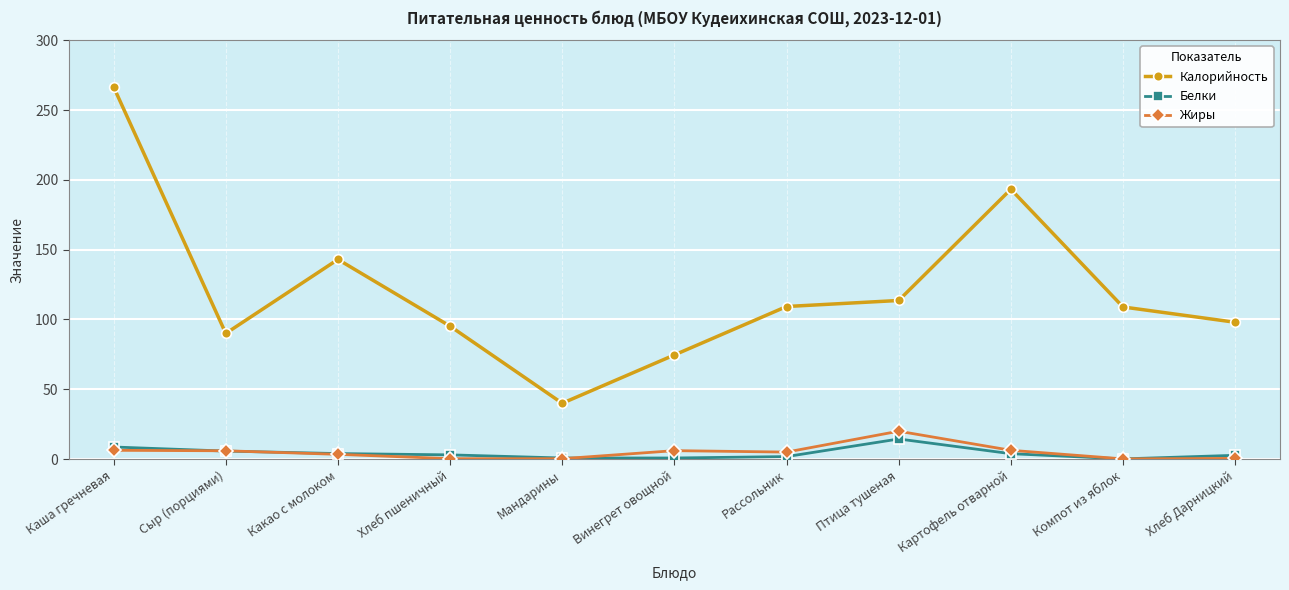

True or false: Калорийность and Белки intersect in this chart.

False